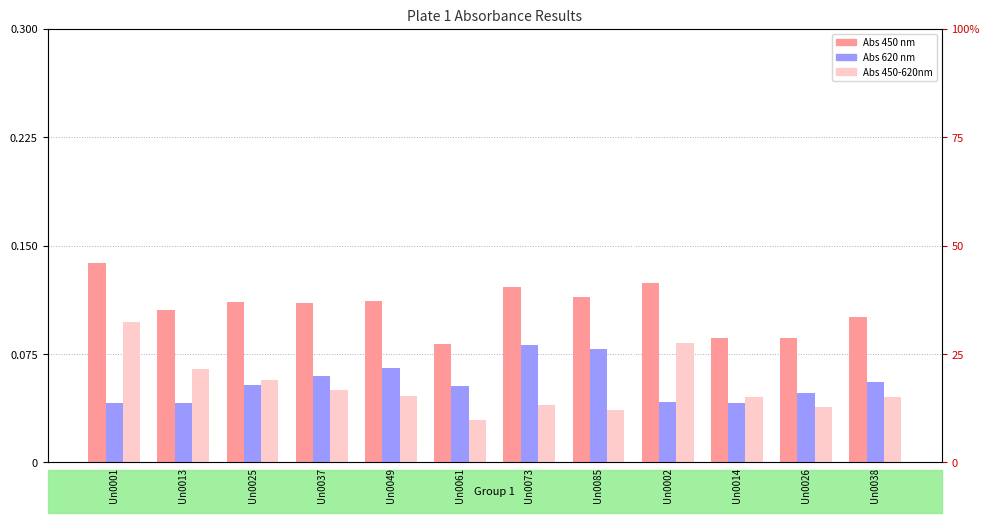

Is it true that Abs 620 nm equals 0.0 at Un0049?

False